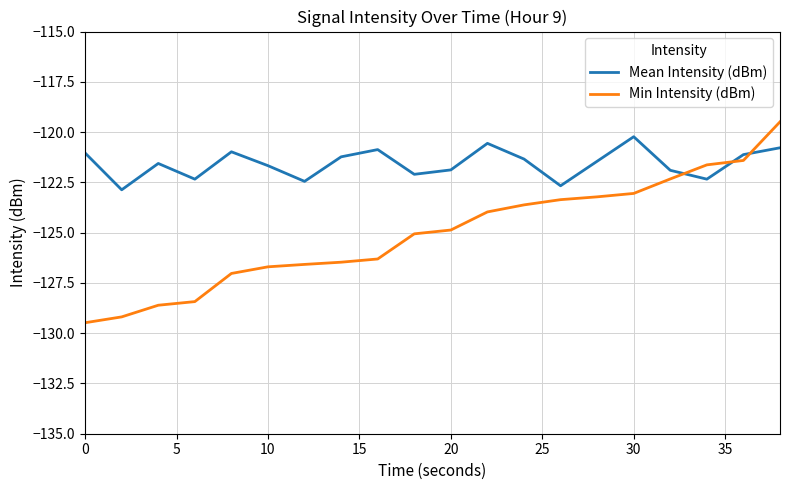

Which series has the widest spread of values?

Min Intensity (dBm)